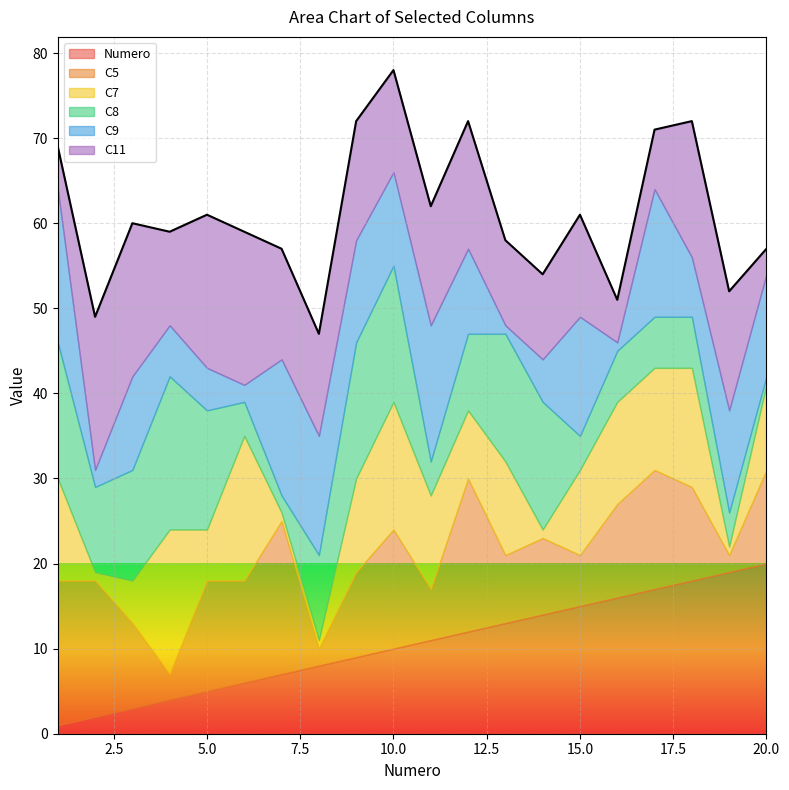

How many series are shown in this chart?

6